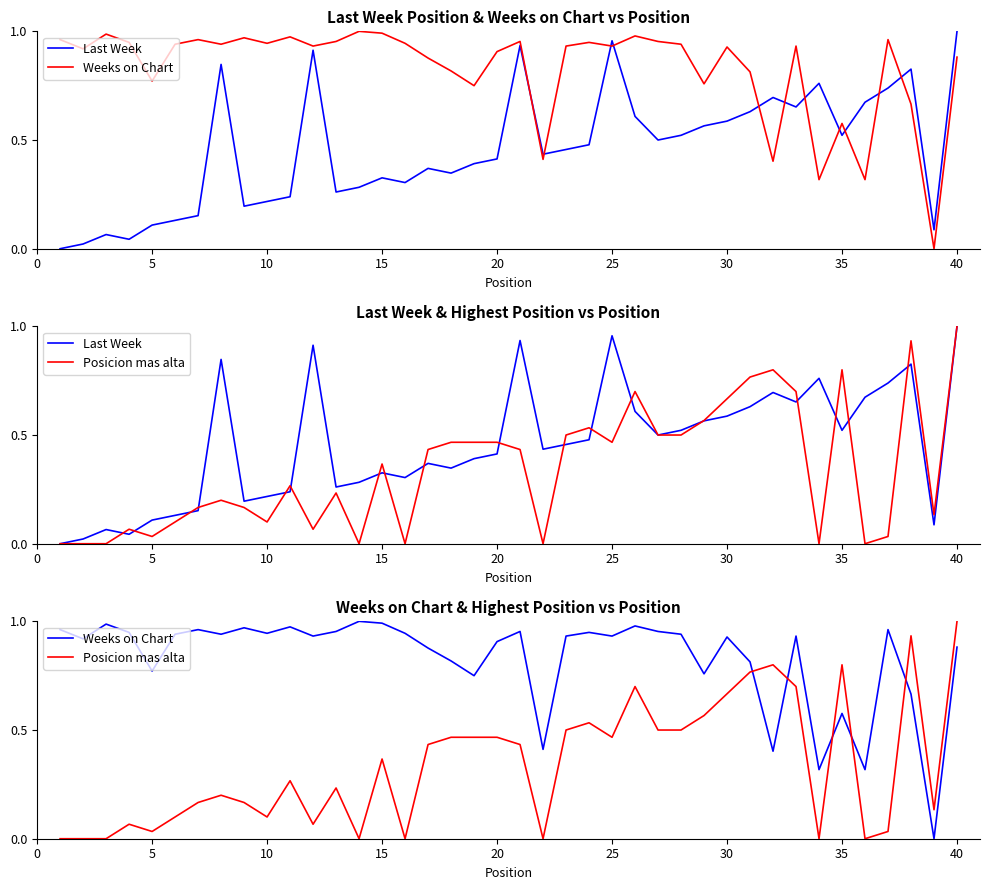

The Posicion mas alta series shows 1.1 at 31. True or false?

False